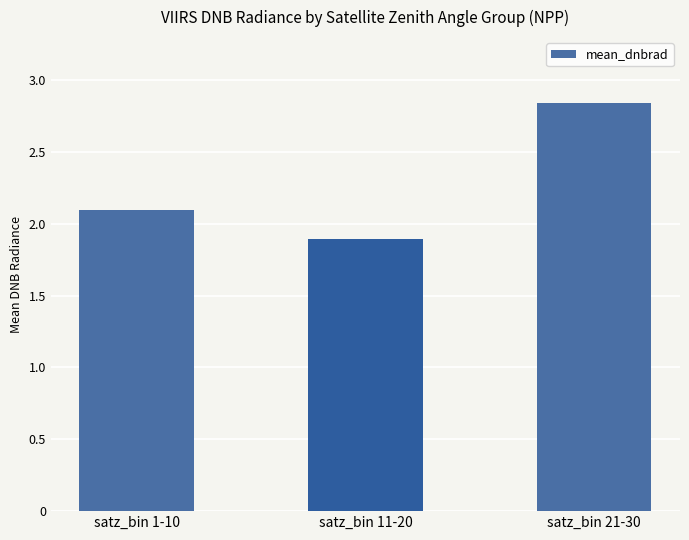

List the labels in order of value, largest first.

satz_bin 21-30, satz_bin 1-10, satz_bin 11-20